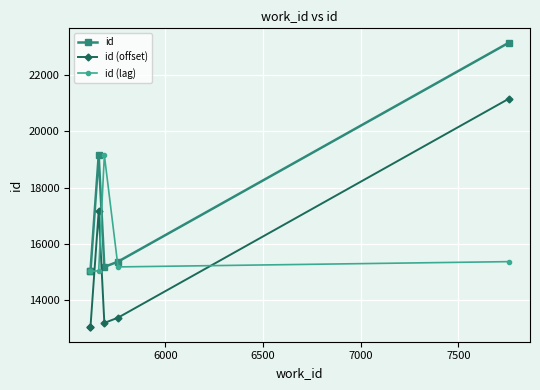

What is the difference between the maximum and minimum values in the id (offset) series?

8169